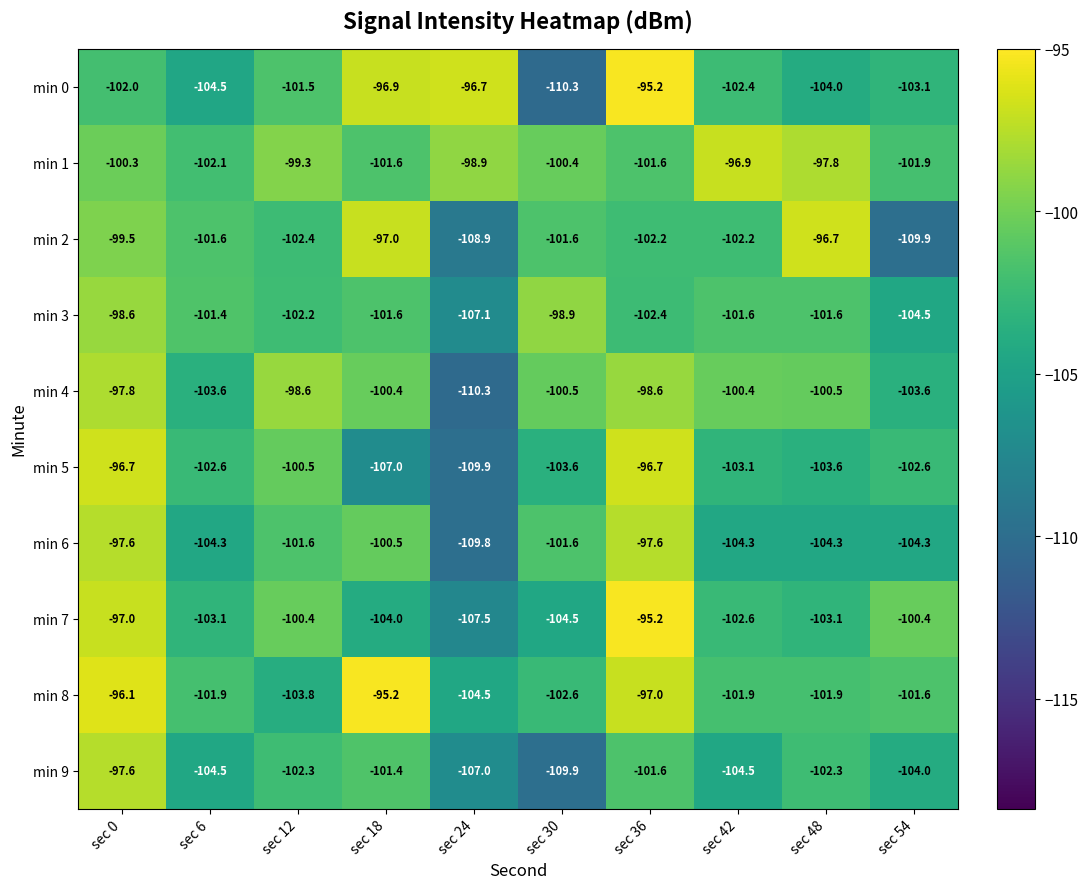

What is the sum of all min 6 values?

-1025.9